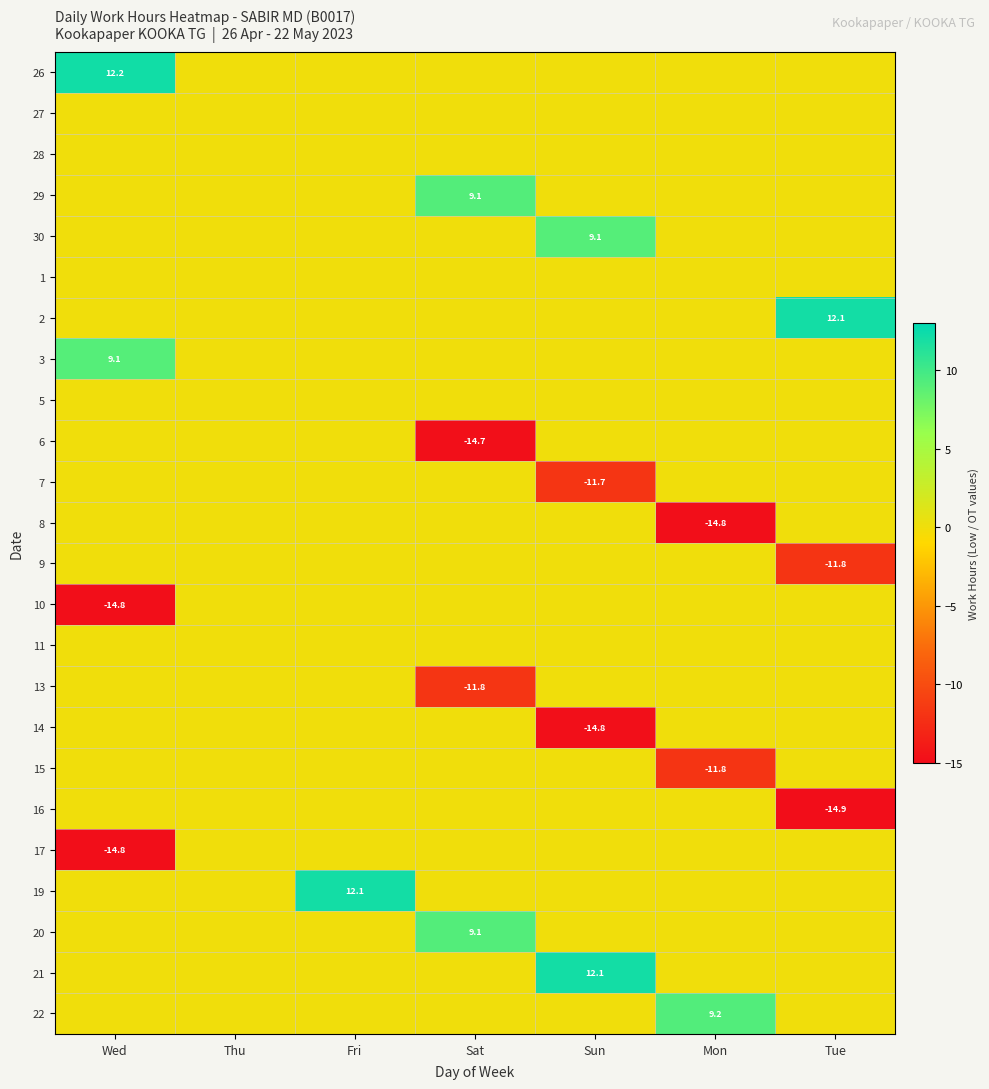

The 13 series shows 0.0 at Fri. True or false?

True